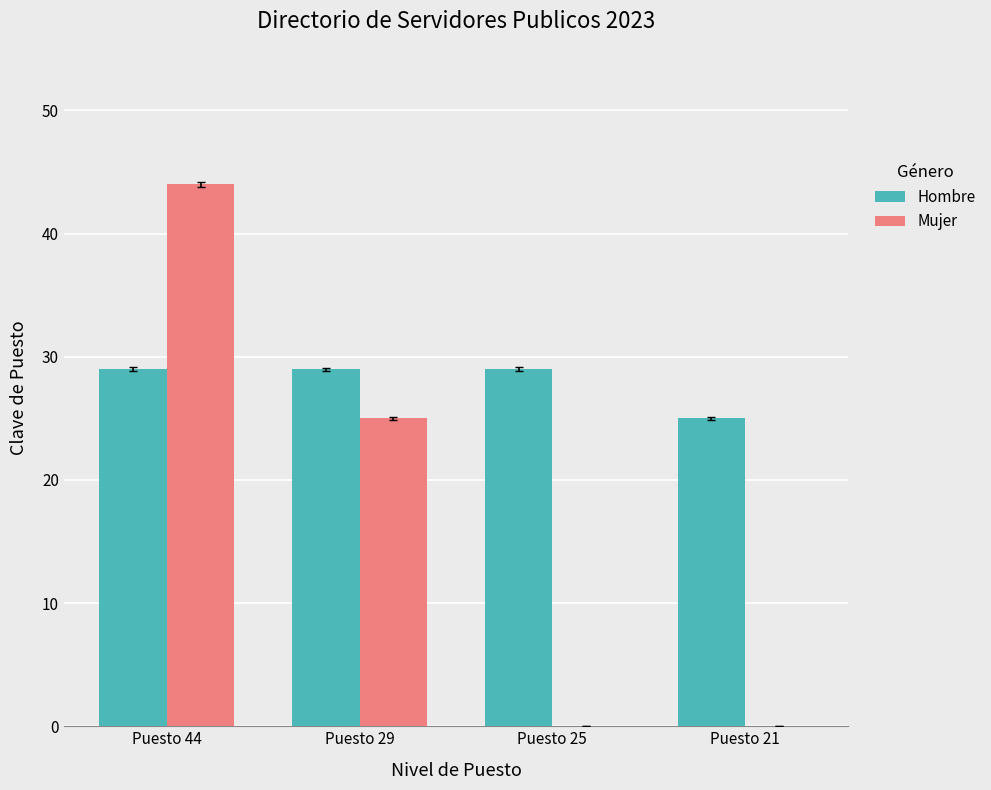

Which series changed the most between Puesto 29 and Puesto 21?

Mujer